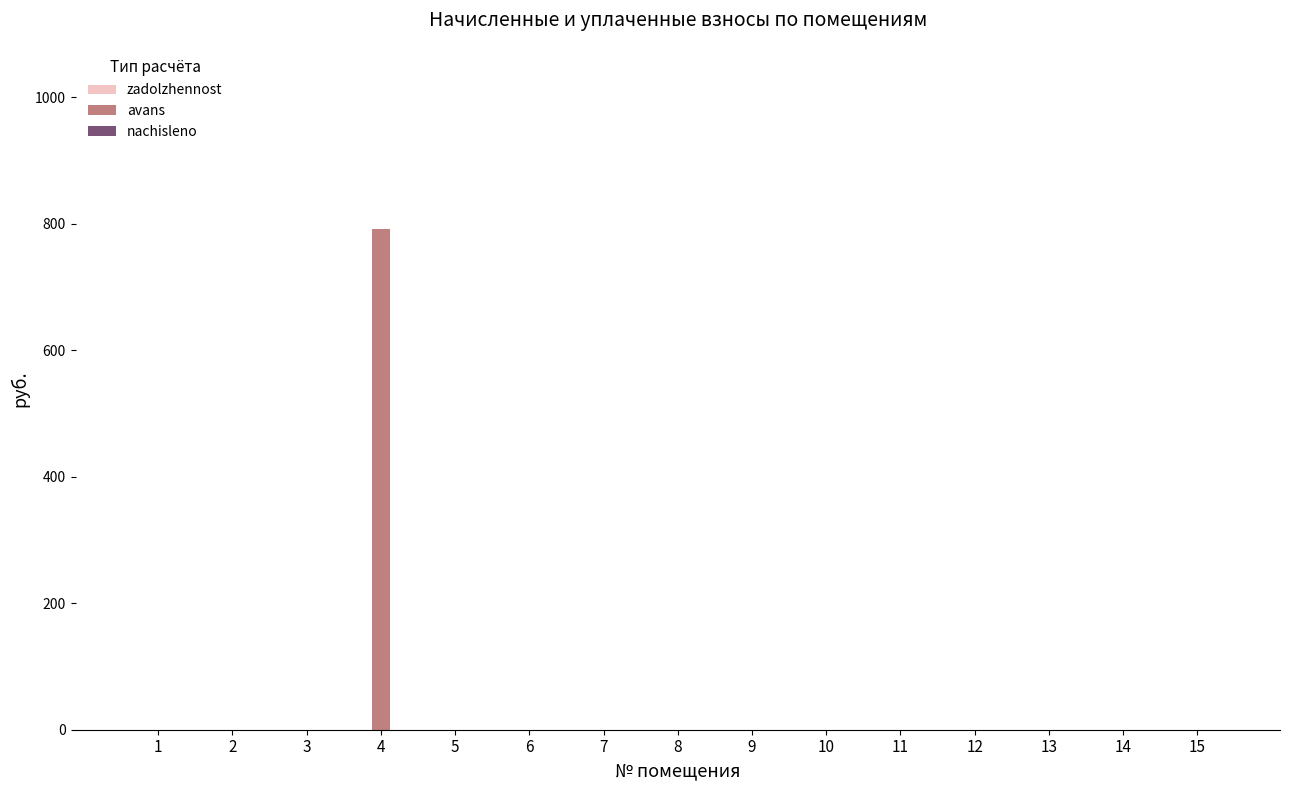

Reading right to left, extract all data points from this chart.

15=0.0	14=0.0	13=0.0	12=0.0	11=0.0	10=0.0	9=0.0	8=0.0	7=0.0	6=0.0	5=0.0	4=792.1	3=0.0	2=0.0	1=0.0